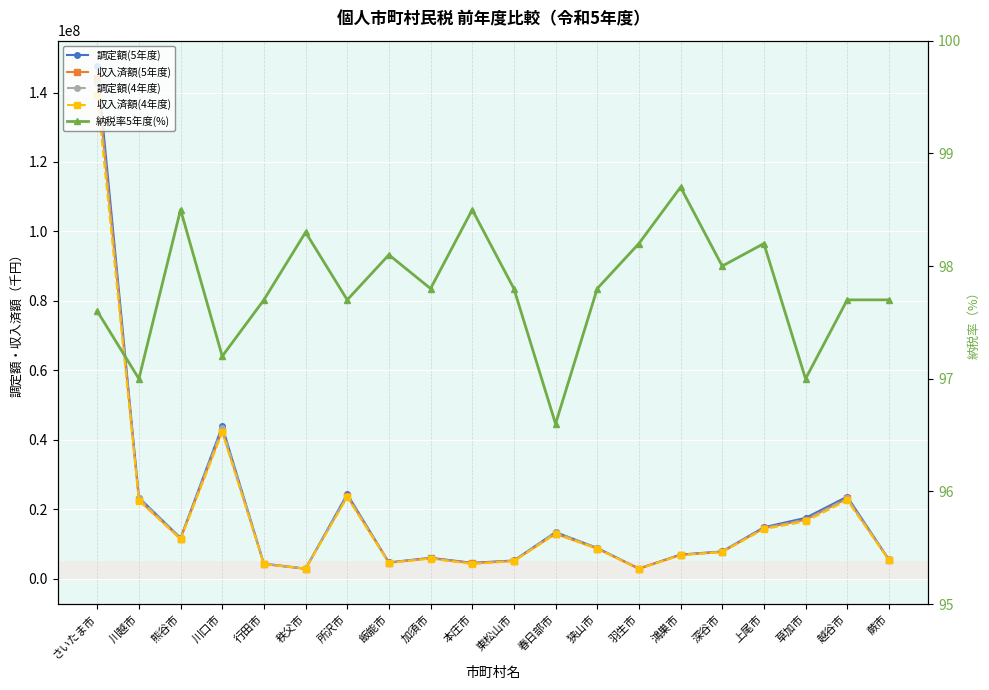

What is the difference between the second highest and second lowest values in the 納税率5年度(%) series?

1.5